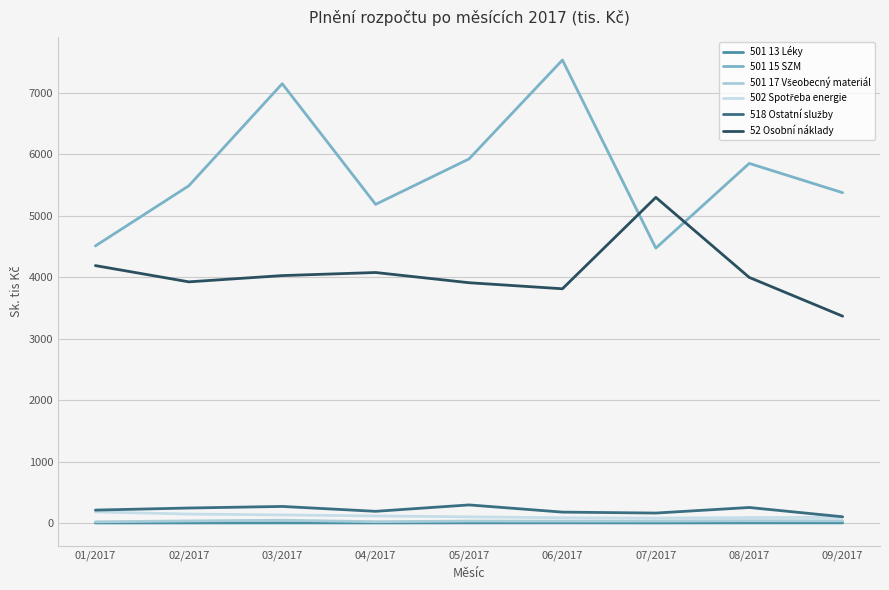

What is the difference between the highest and lowest values at 05/2017?

5926.5